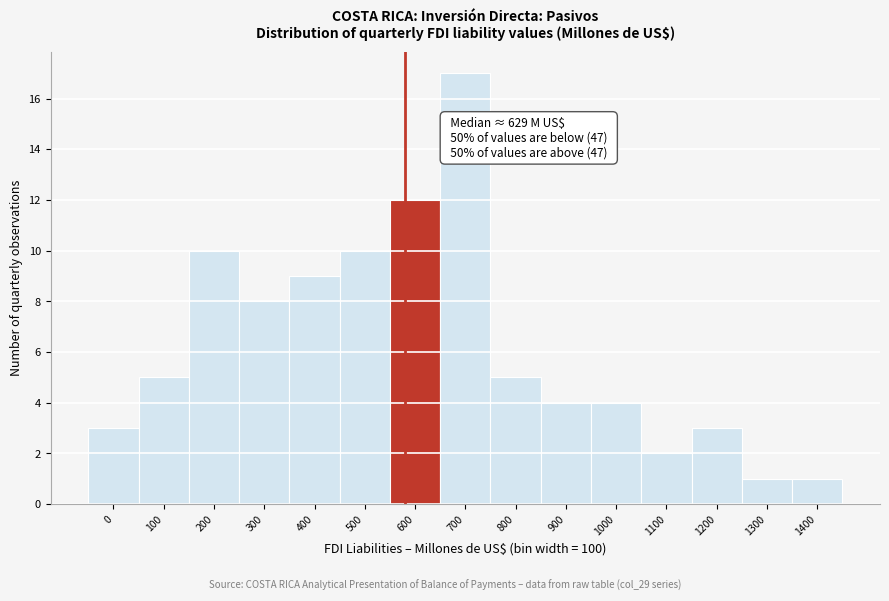

Reading left to right, list all the values displayed in this chart.

3	5	10	8	9	10	12	17	5	4	4	2	3	1	1